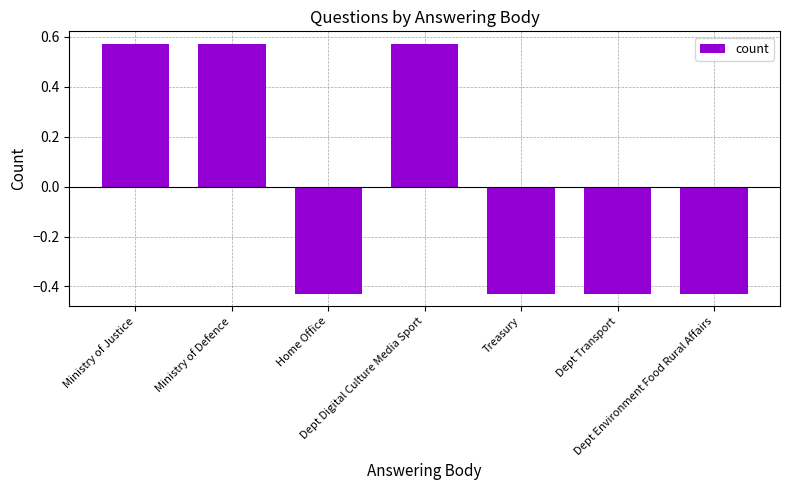

How many values are between 0 and 1?

3